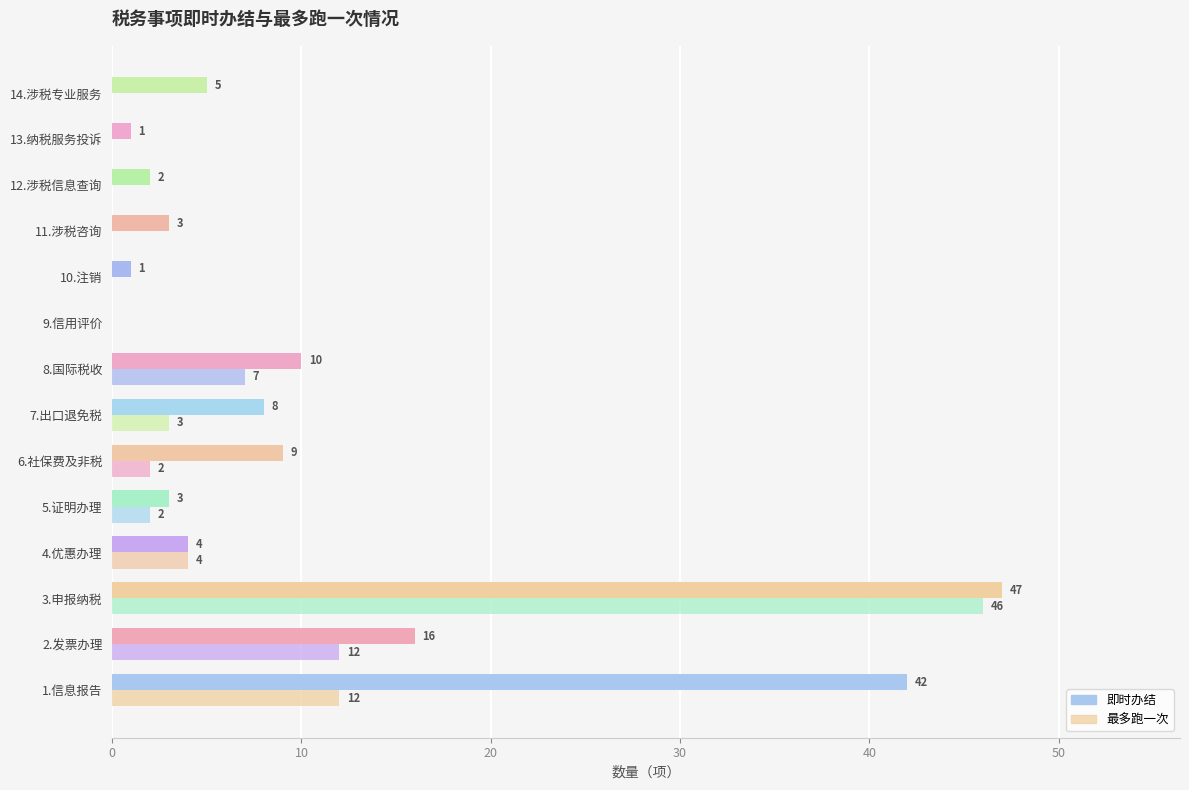

What is the average value of the 即时办结 series?

11